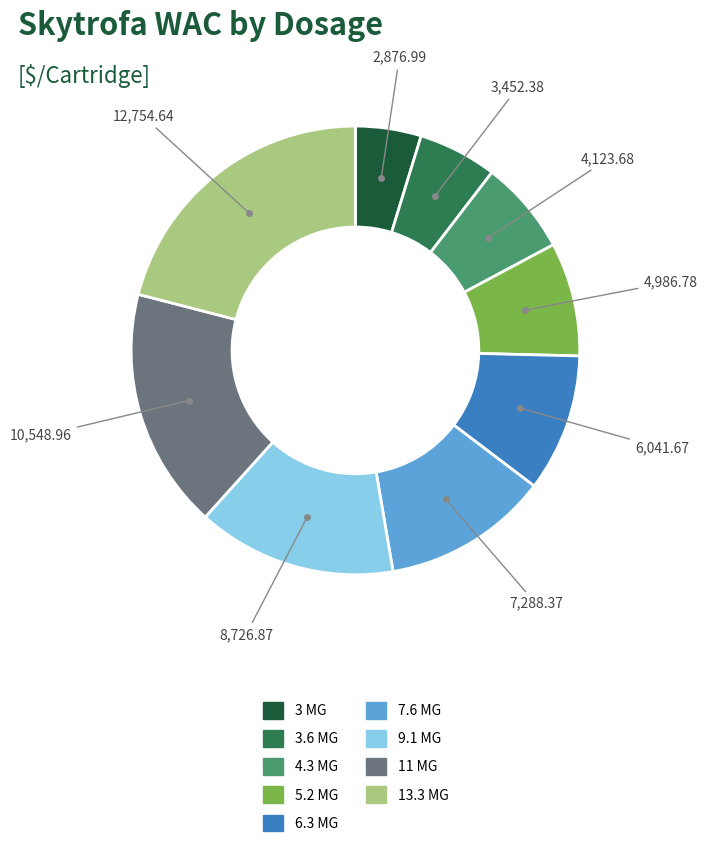

Which category has the biggest portion of the pie?

13.3 MG